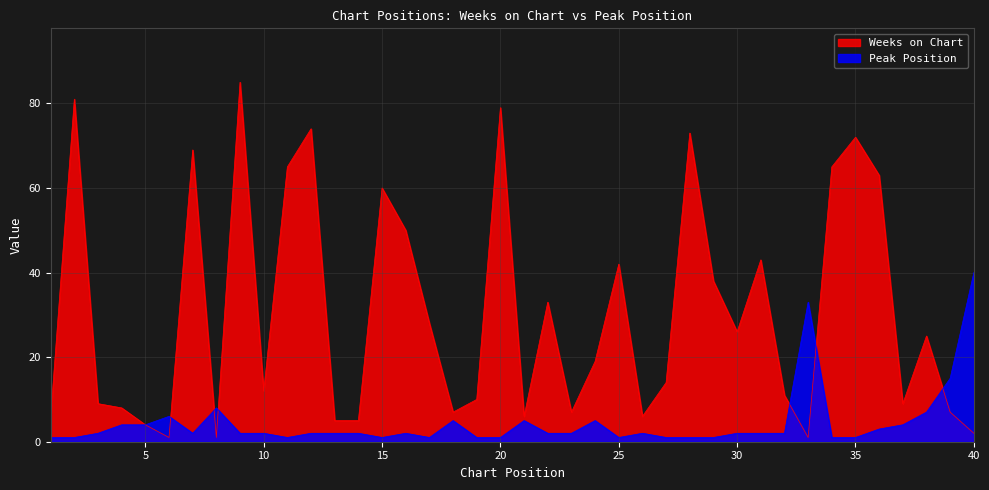

True or false: Peak Position has a value of 2 at 14.

True